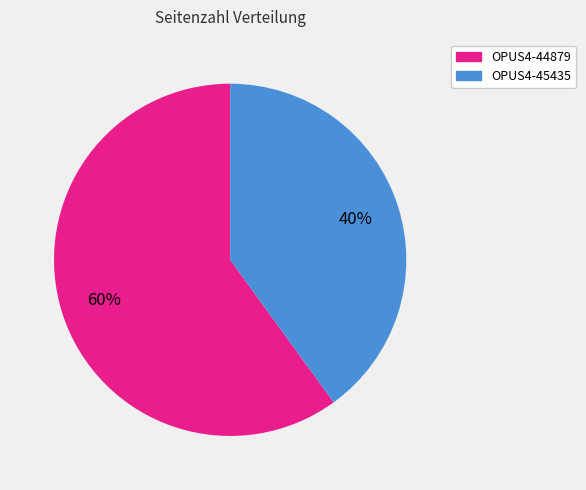

To the nearest percent, what is the combined percentage of OPUS4-44879 and OPUS4-45435?

100%